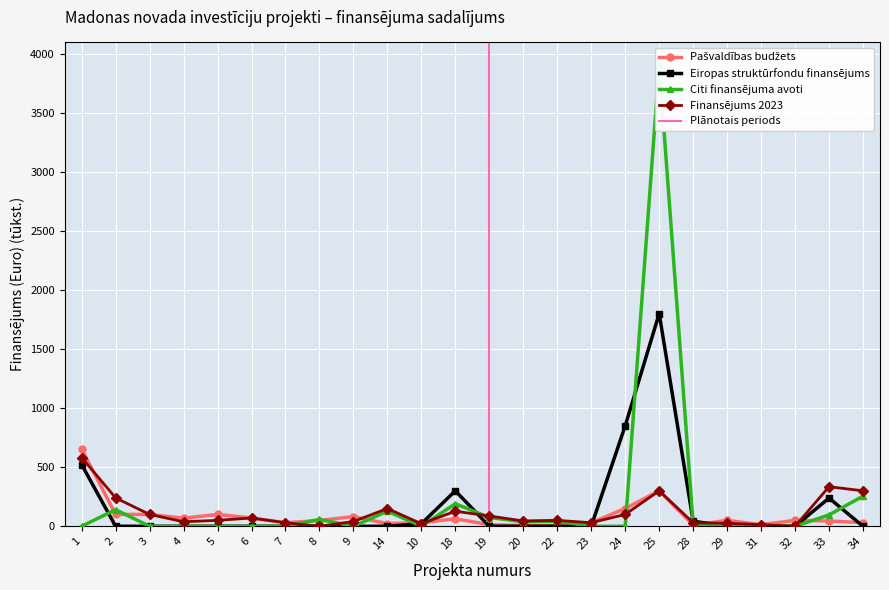

At which label is Pašvaldības budžets closest to 330?

25